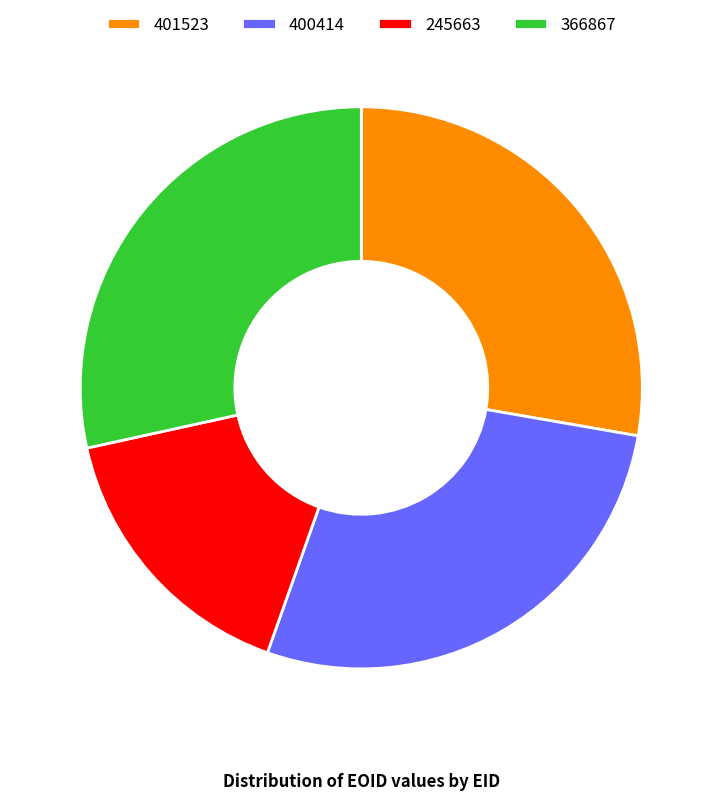

Which category has the biggest portion of the pie?

366867